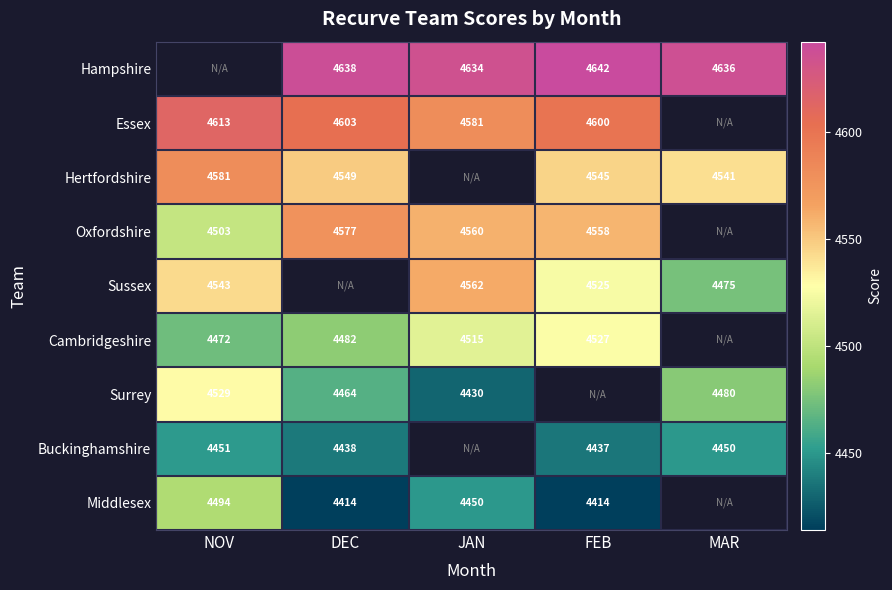

Is the value of Surrey at DEC greater than the value of Essex at DEC?

No